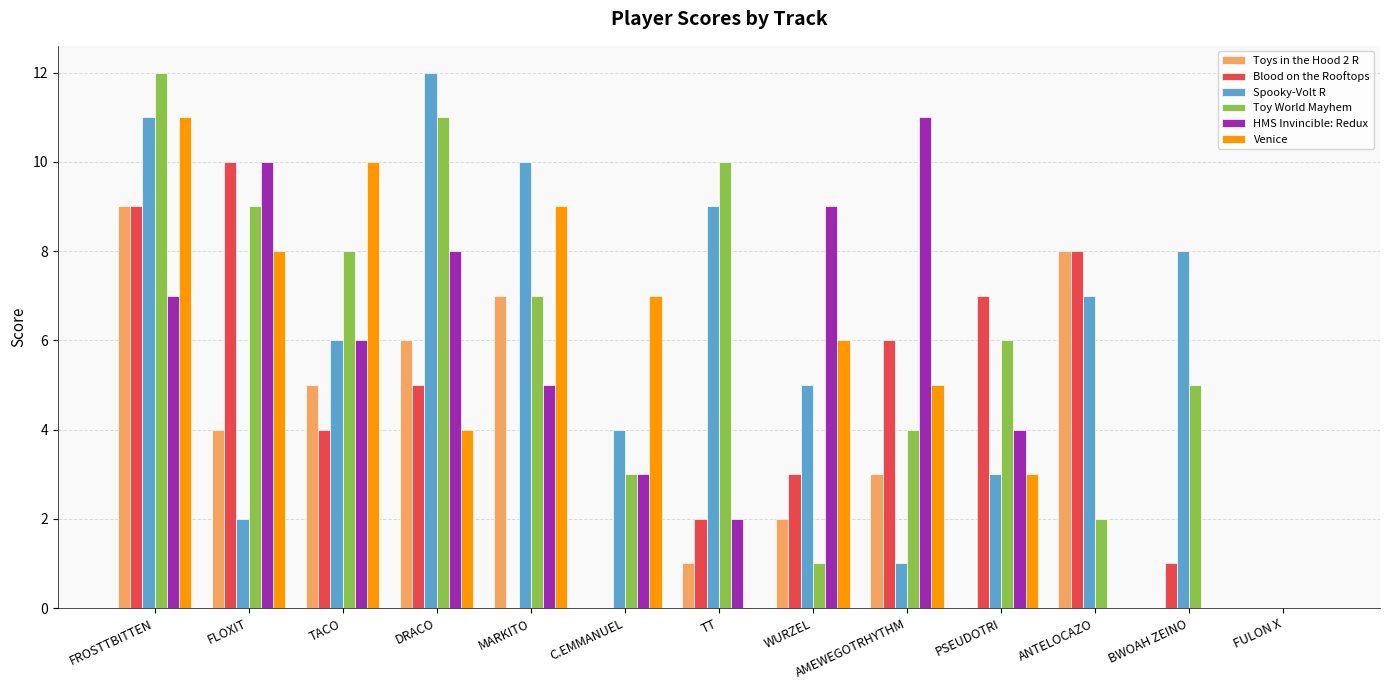

What is the maximum value shown in the chart?

12